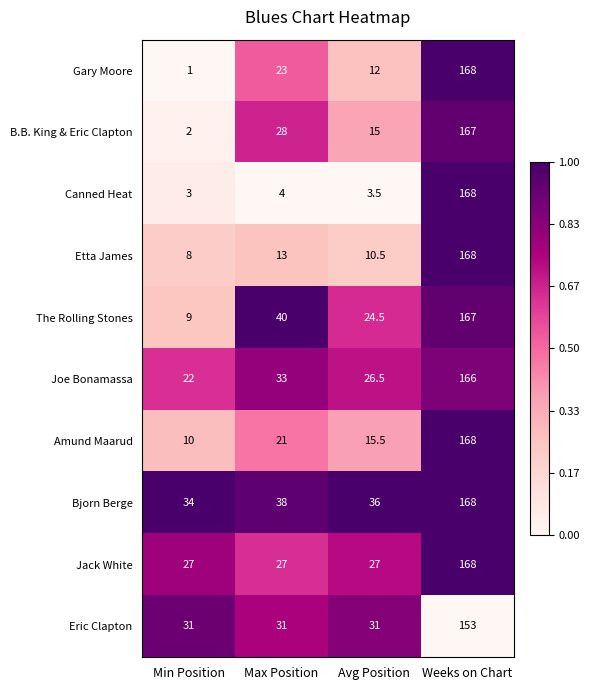

What is the greatest value displayed?

168.0